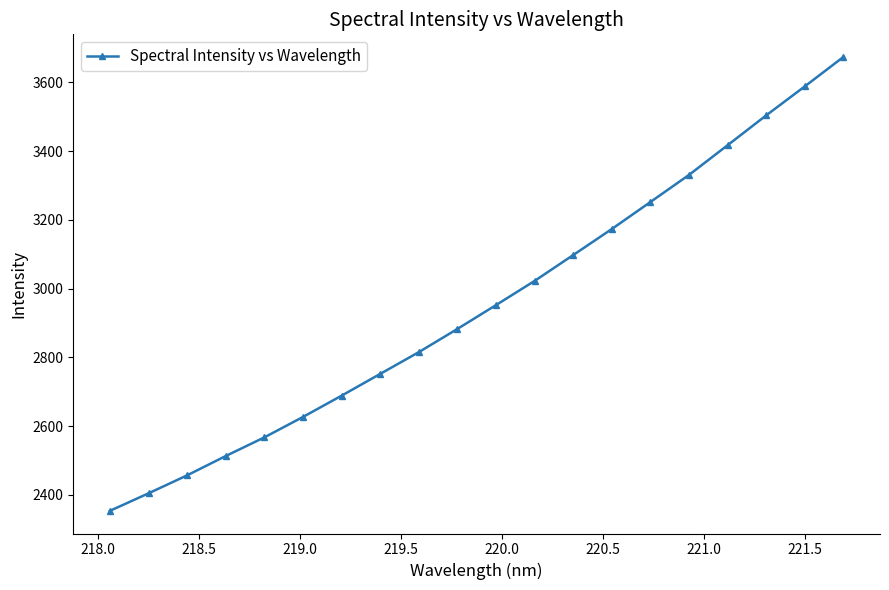

True or false: there are more than 1 points higher than both neighbors.

False